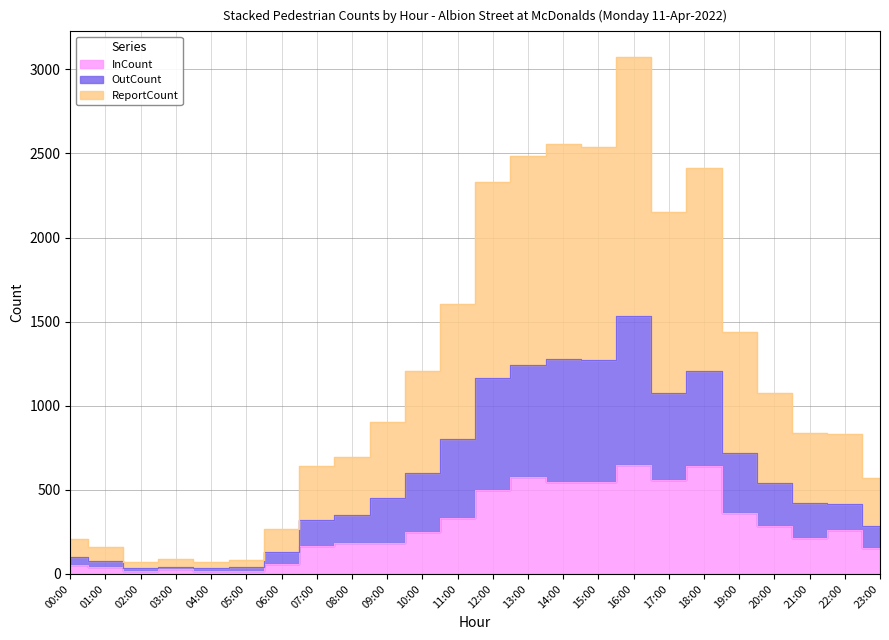

What is the value of the ReportCount point at the 15th from the left?

2556